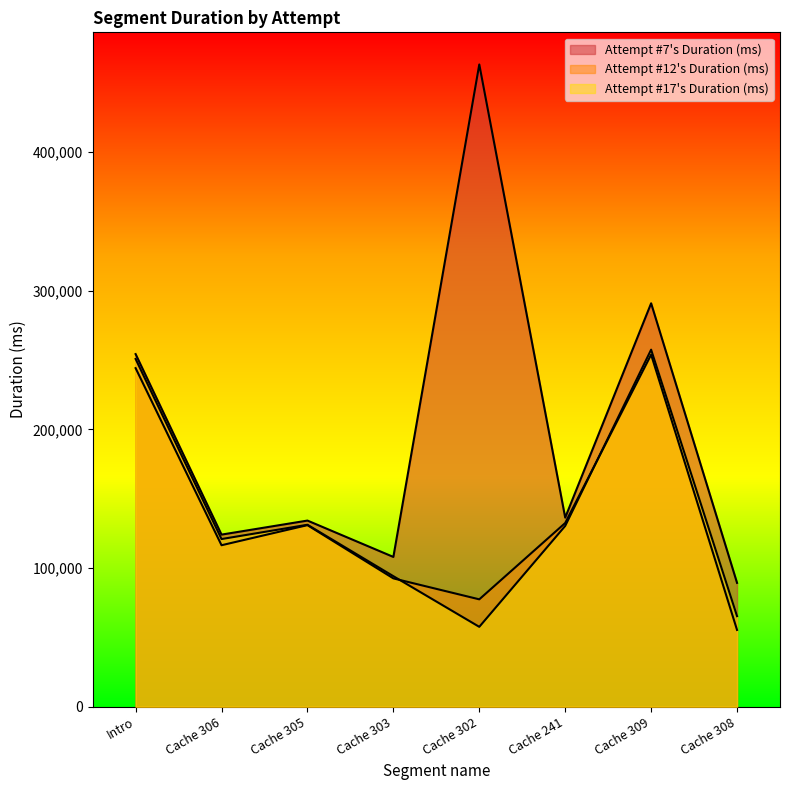

Where is the first local maximum for Attempt #7's Duration (ms)?

Cache 305